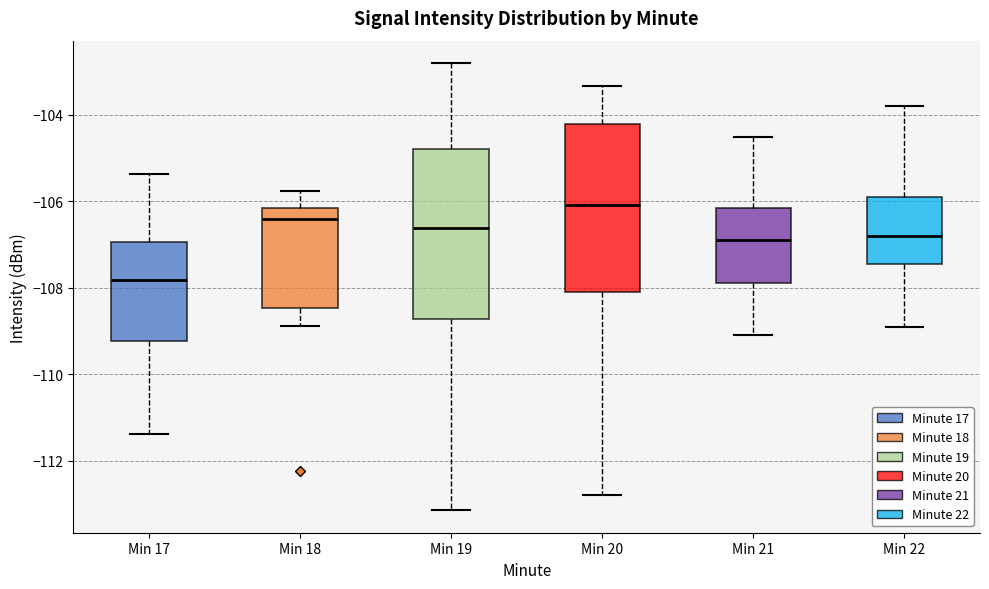

Reading left to right, read every box against the y-axis: the position of its median line, the range the box covers, and the ends of its whiskers. The values are not printed on the chart, so give them approximately, as read against the axis.

Min 17: median -107.8, box -109.2 to -107.0, whiskers -111.4 to -105.4
Min 18: median -106.4, box -108.4 to -106.2, whiskers -108.8 to -105.8
Min 19: median -106.6, box -108.8 to -104.8, whiskers -113.2 to -102.8
Min 20: median -106.0, box -108.0 to -104.2, whiskers -112.8 to -103.4
Min 21: median -106.8, box -107.8 to -106.2, whiskers -109.0 to -104.4
Min 22: median -106.8, box -107.4 to -105.8, whiskers -108.8 to -103.8